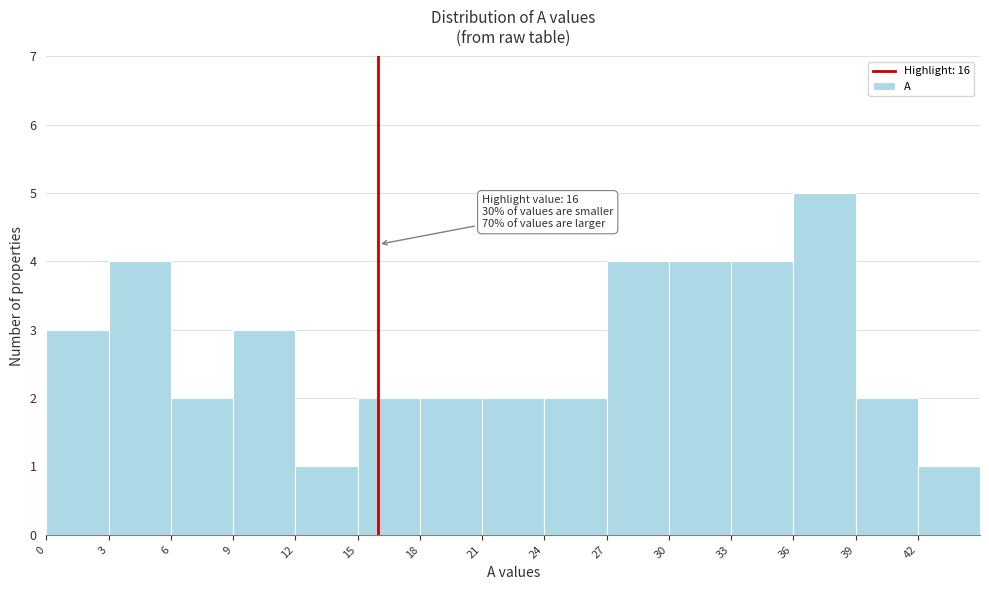

Over which range of the x-axis is the bar tallest?

36 to 39